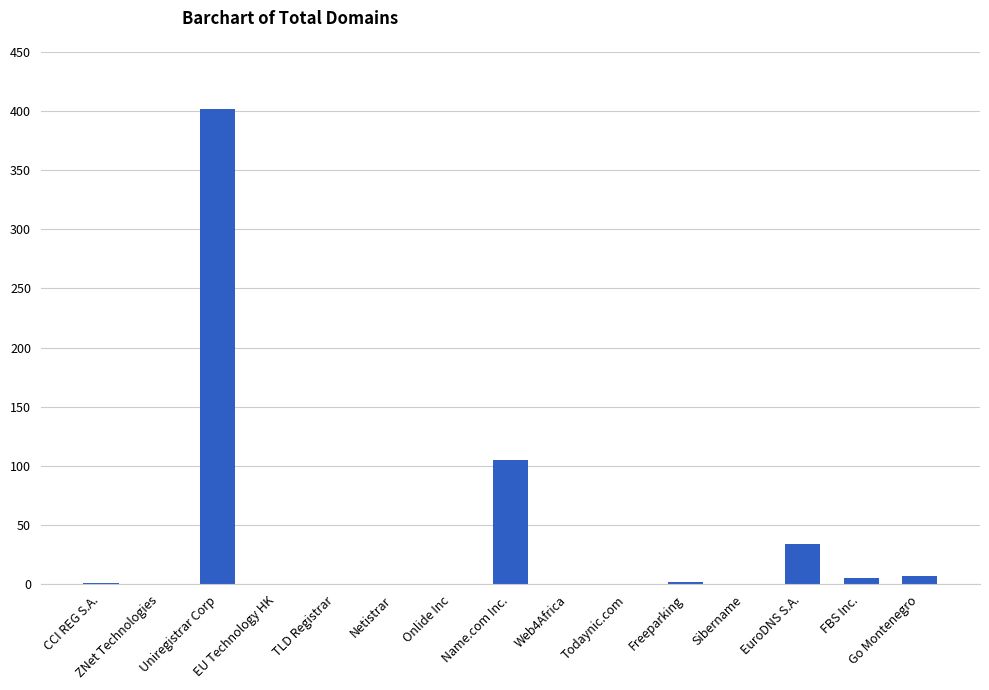

Are the bars horizontal?

No